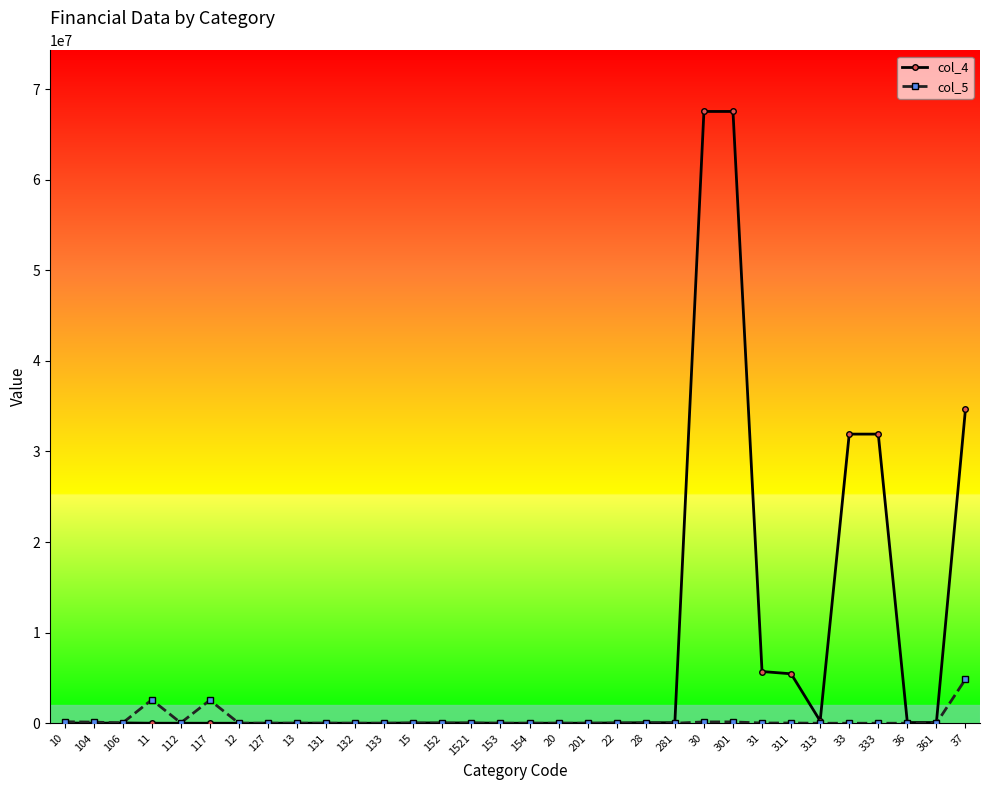

Count the number of categories in the chart.

32